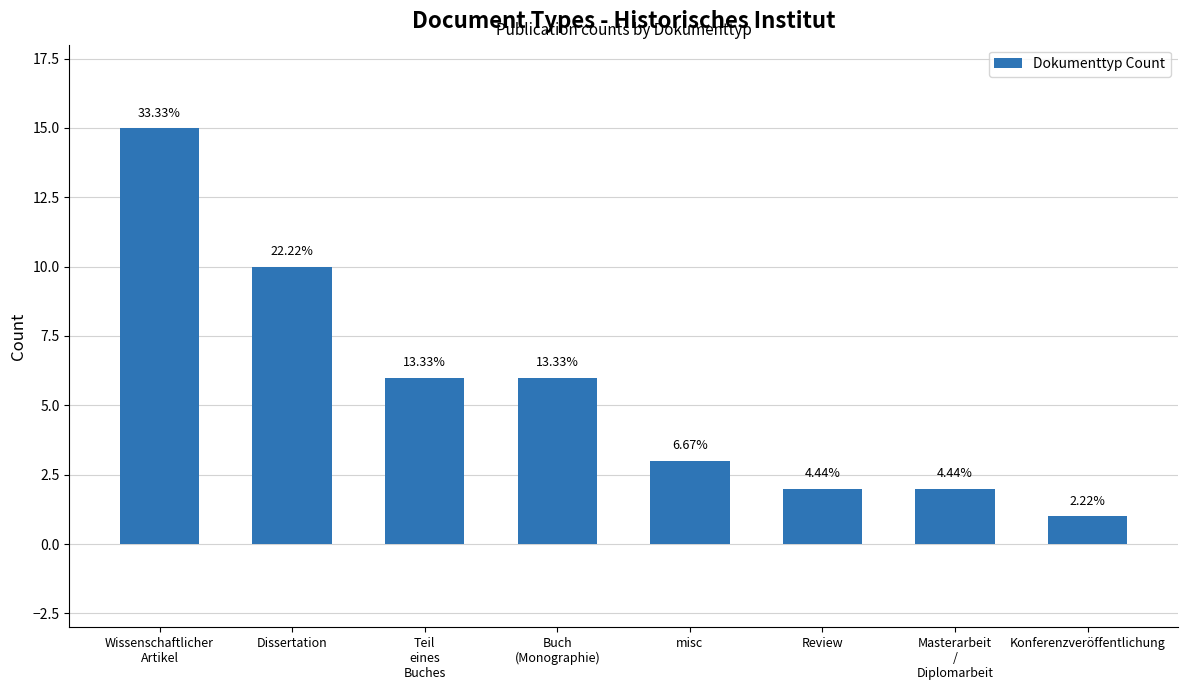

Are the bars horizontal?

No